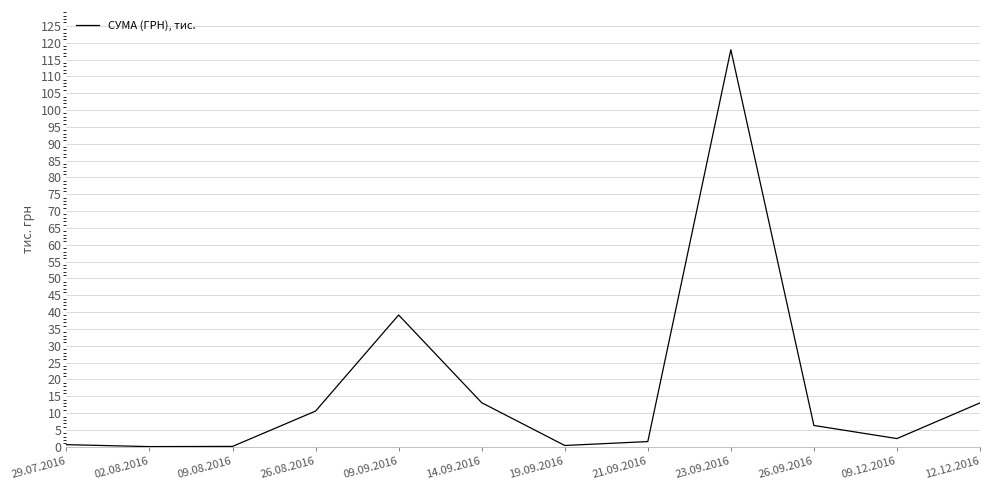

The chart shows a value of 117.9 at 23.09.2016. True or false?

True